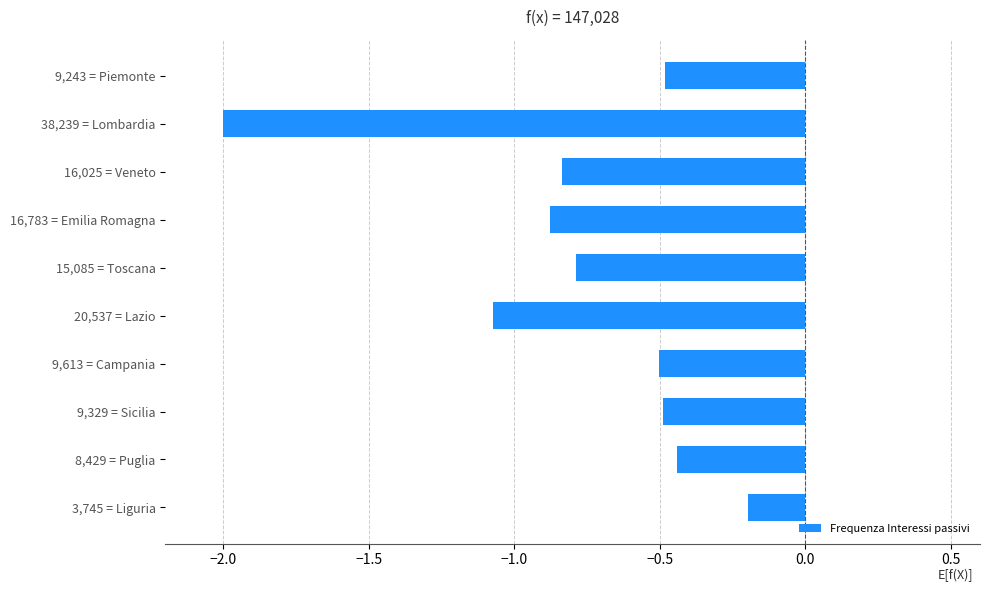

What is the change in value from 8,429 = Puglia to 38,239 = Lombardia?

-1.6